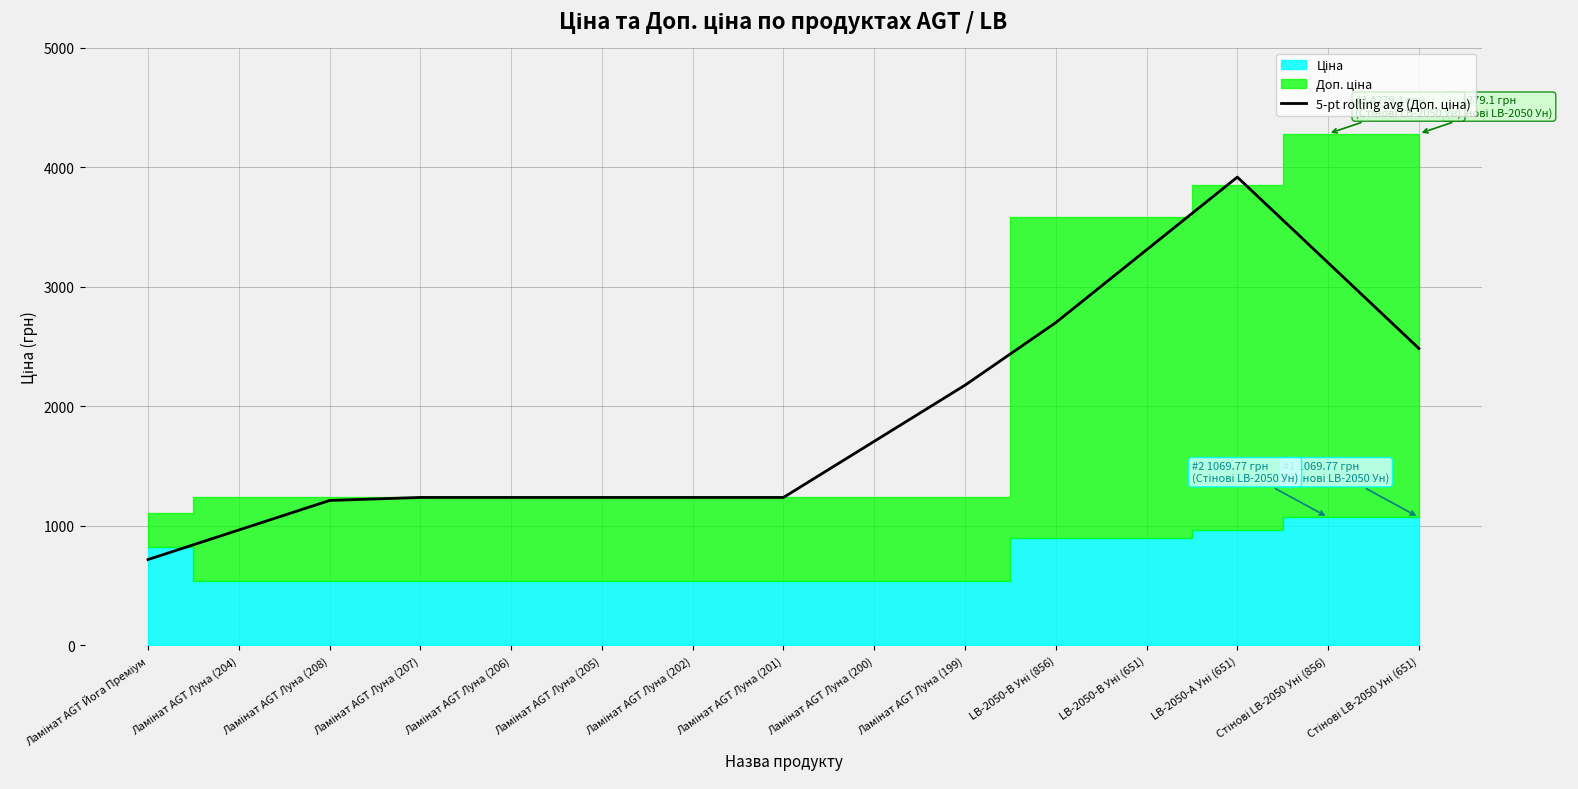

At which label is the value closest to 2315?

Ламінат AGT Луна (199)